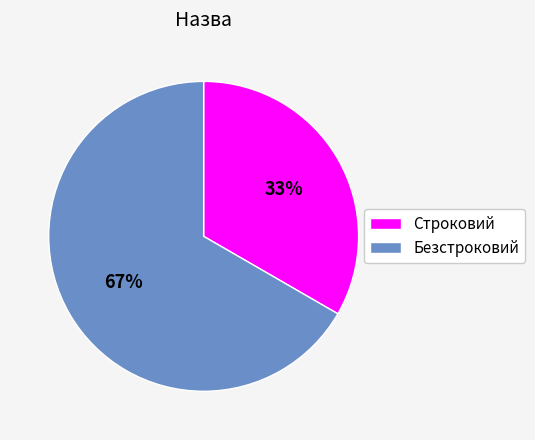

Combined, do Безстроковий and Строковий account for over 50%?

Yes